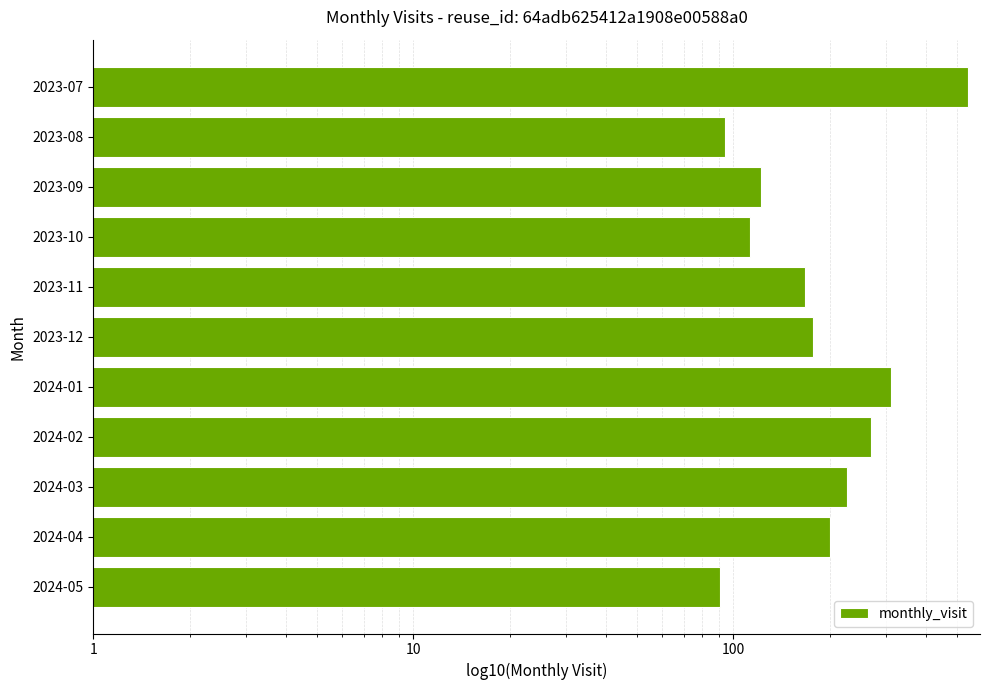

How many bars are there in total?

11